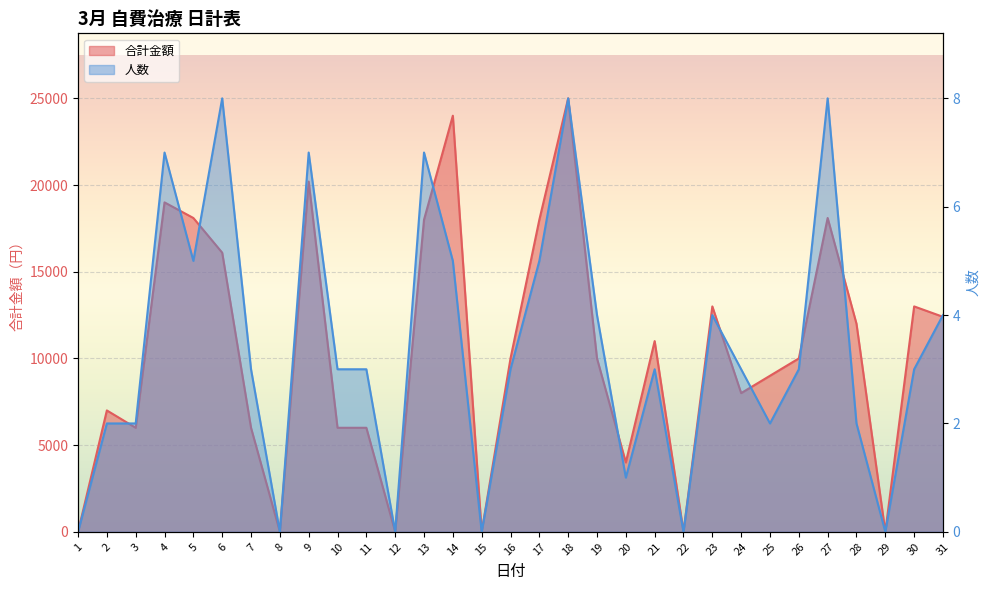

Which category has the lowest value in the 人数 series?

1